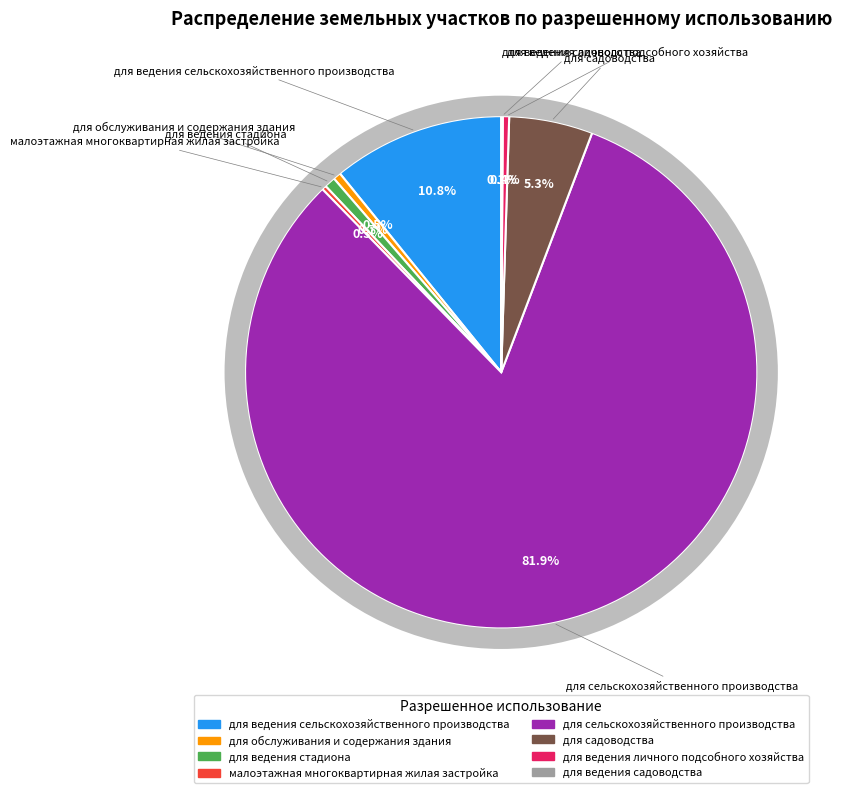

Count the number of slices in the pie.

8